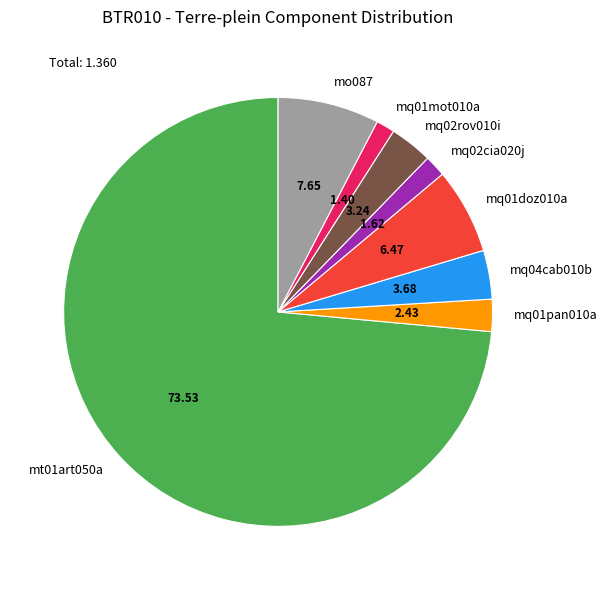

Is it true that mq02cia020j is 7% of the pie?

False